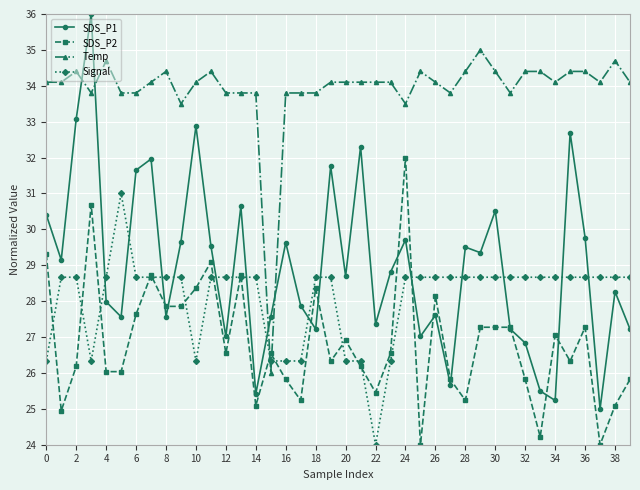

Which series has the largest total across all categories?

Temp